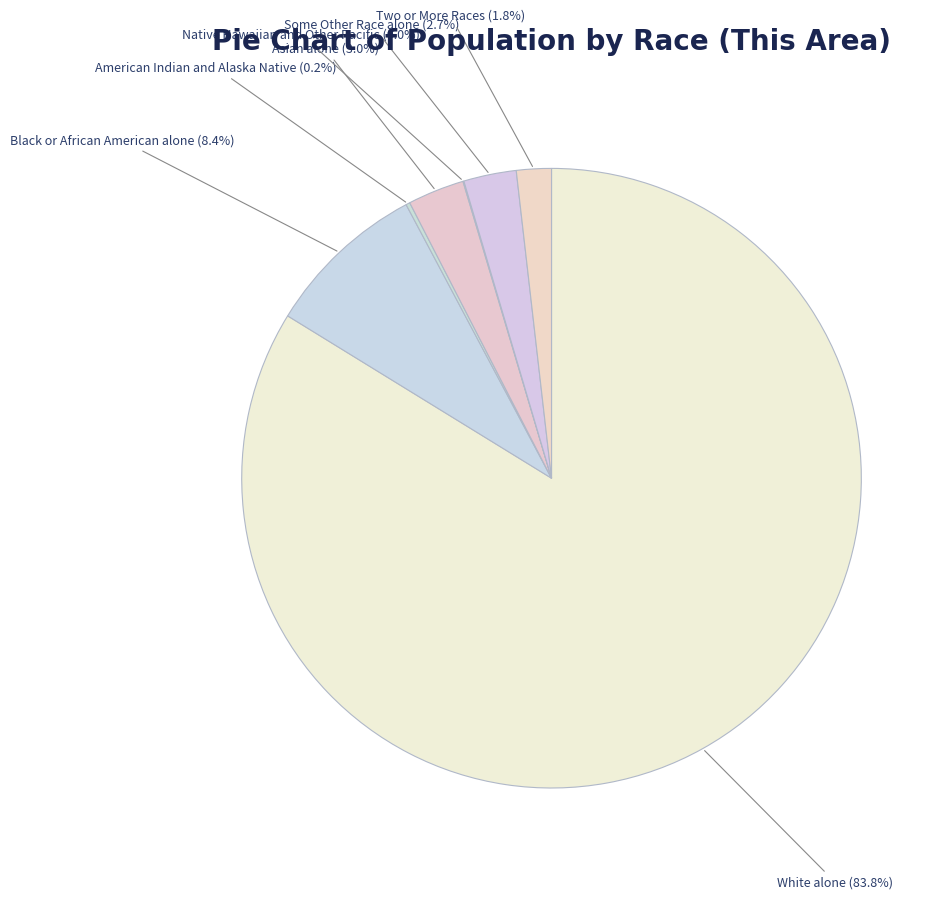

How much of the chart is everything except Some Other Race alone?

97.3%